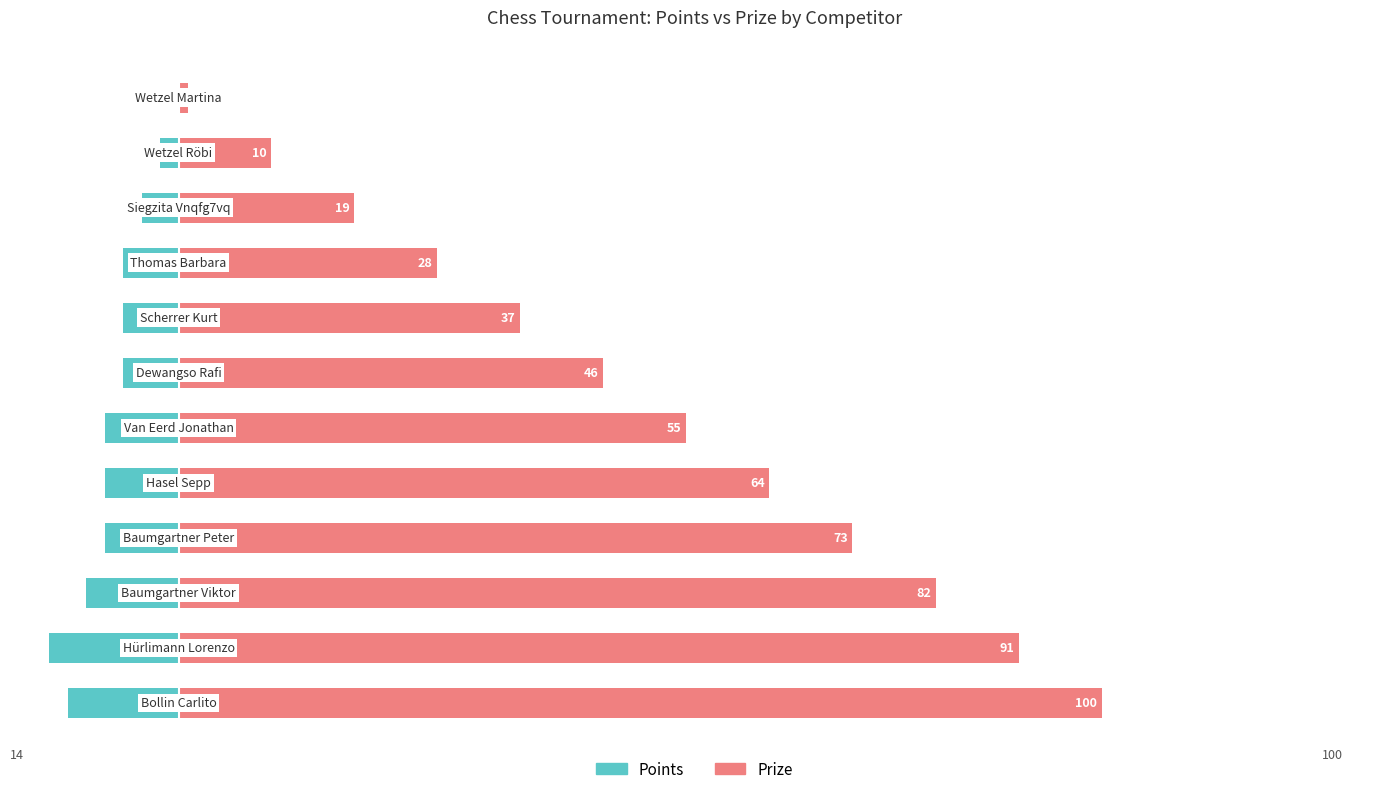

Which series has the largest range (max minus min)?

Prize